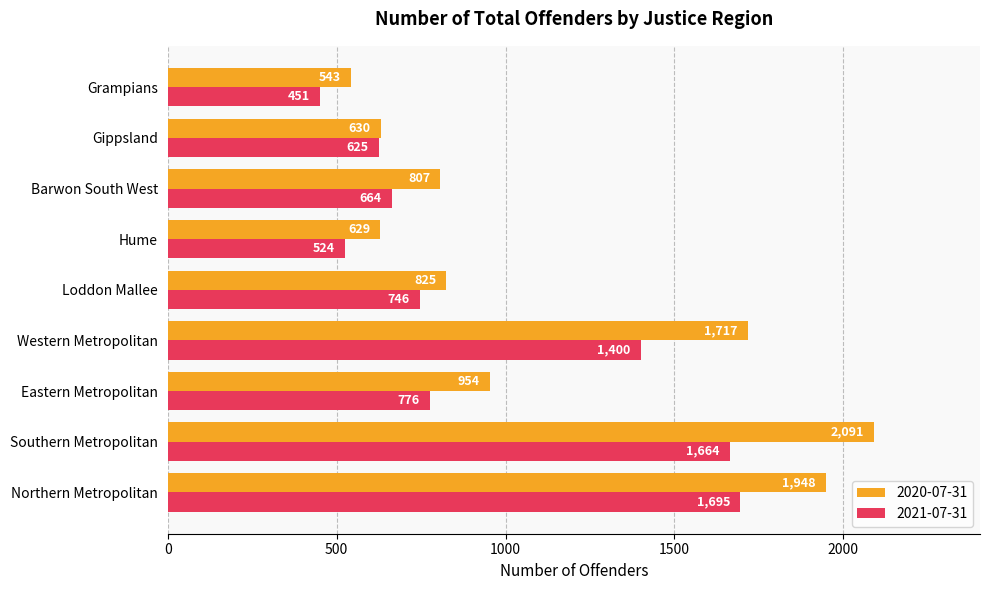

Is the value of 2021-07-31 at Hume greater than the value of 2020-07-31 at Western Metropolitan?

No